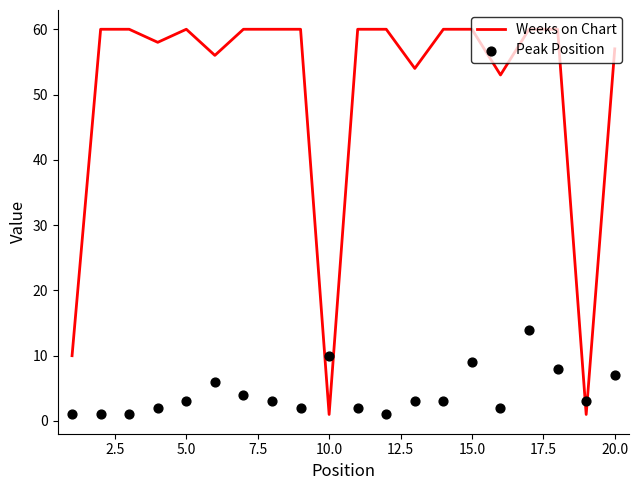

Which series reaches the maximum Y coordinate?

Weeks on Chart